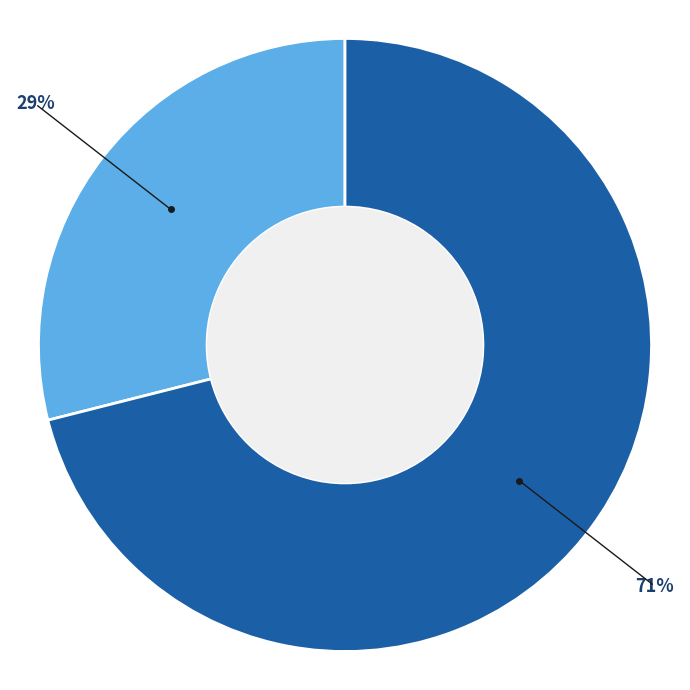

To the nearest percent, what is the difference between the largest and smallest slice percentages?

42%